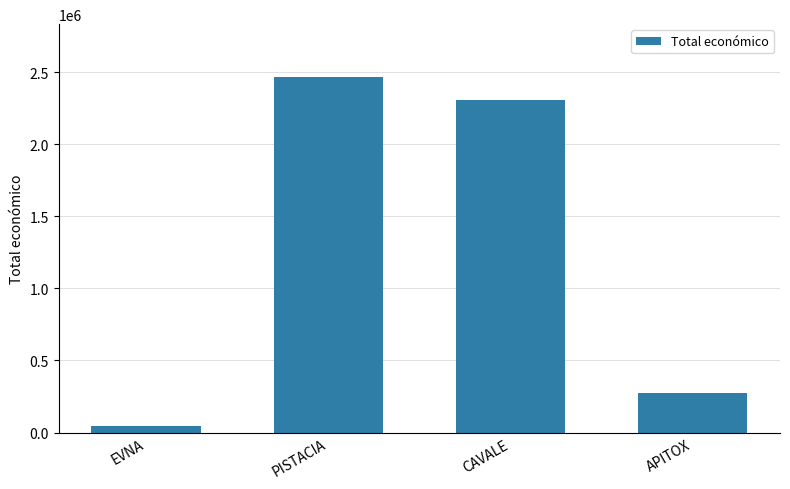

What is the difference between the values at APITOX and CAVALE?

2038474